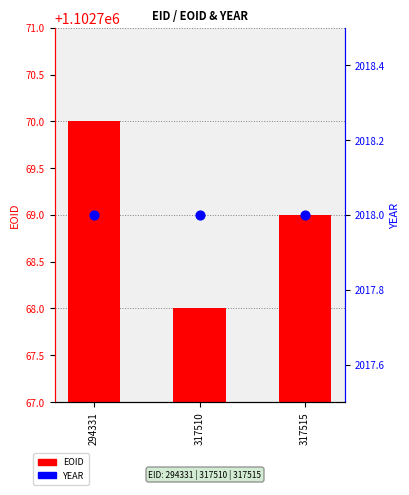

Is the value of EOID at 294331 greater than the value of YEAR at 317510?

Yes